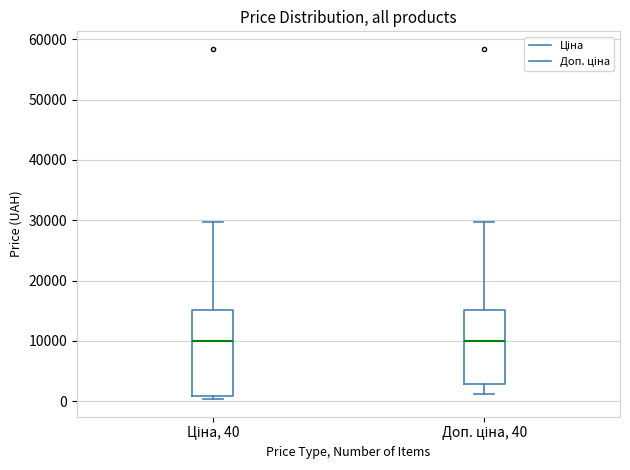

Comparing the boxes themselves (not the whiskers), which one is the tallest?

Ціна, 40